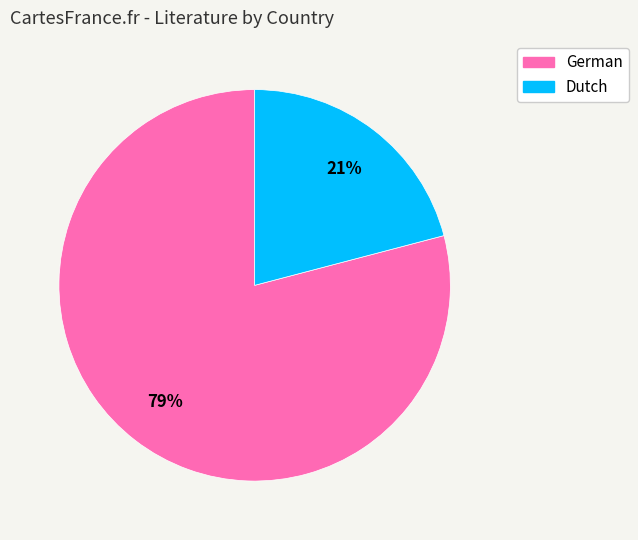

What is the largest slice in the pie chart?

German